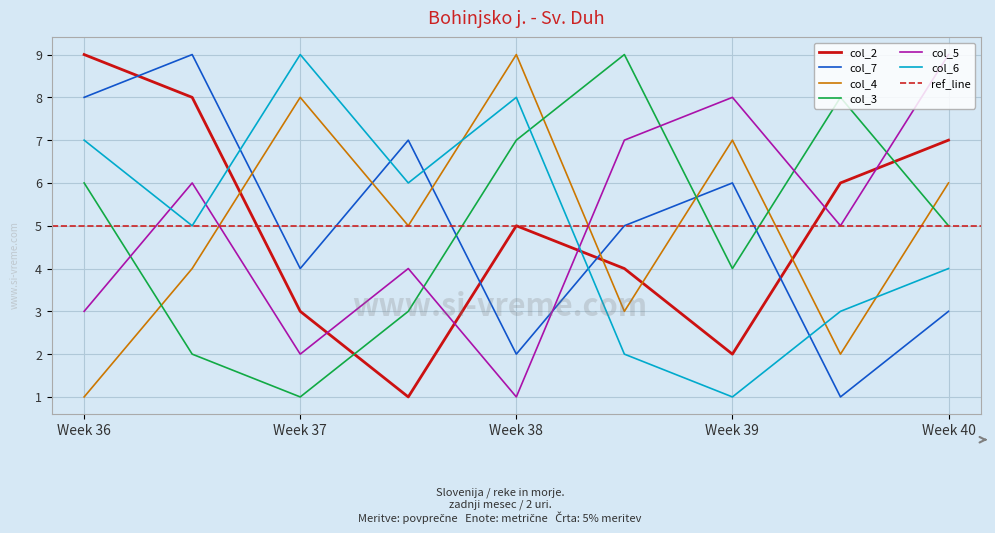

Which label corresponds to the smallest value in the chart?

2